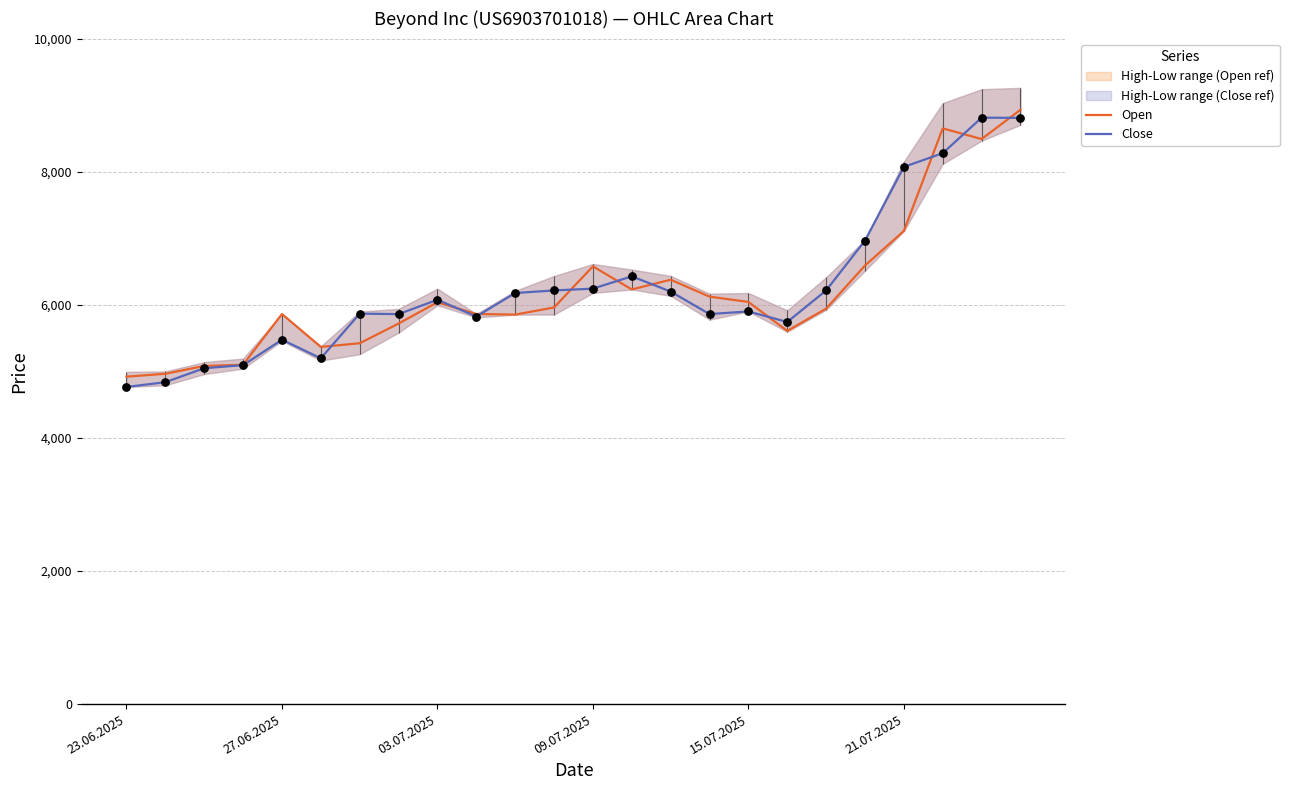

The value of Open at 21.07.2025 is 7112. True or false?

True